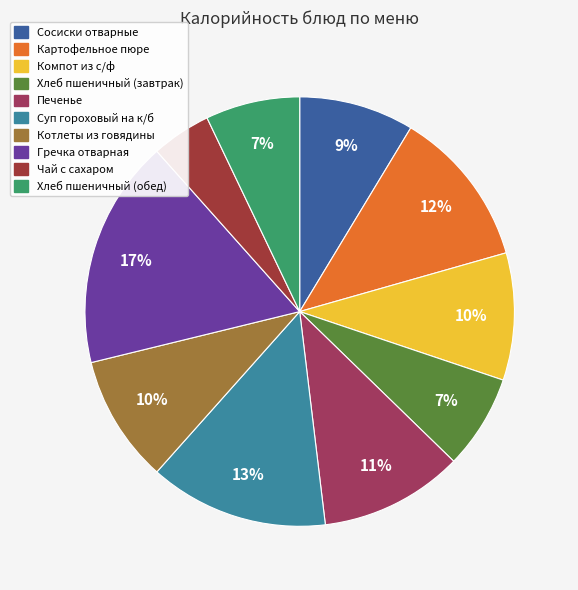

To the nearest percent, what is the average slice percentage?

10%